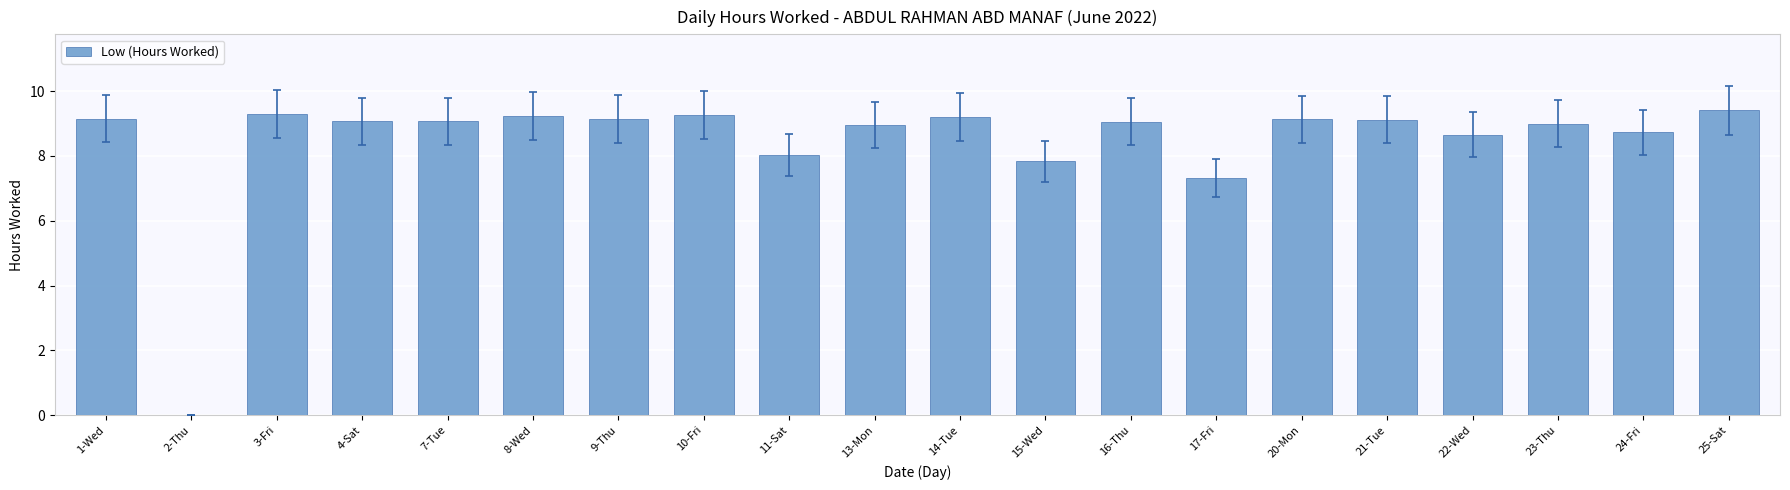

Count the number of categories in the chart.

20